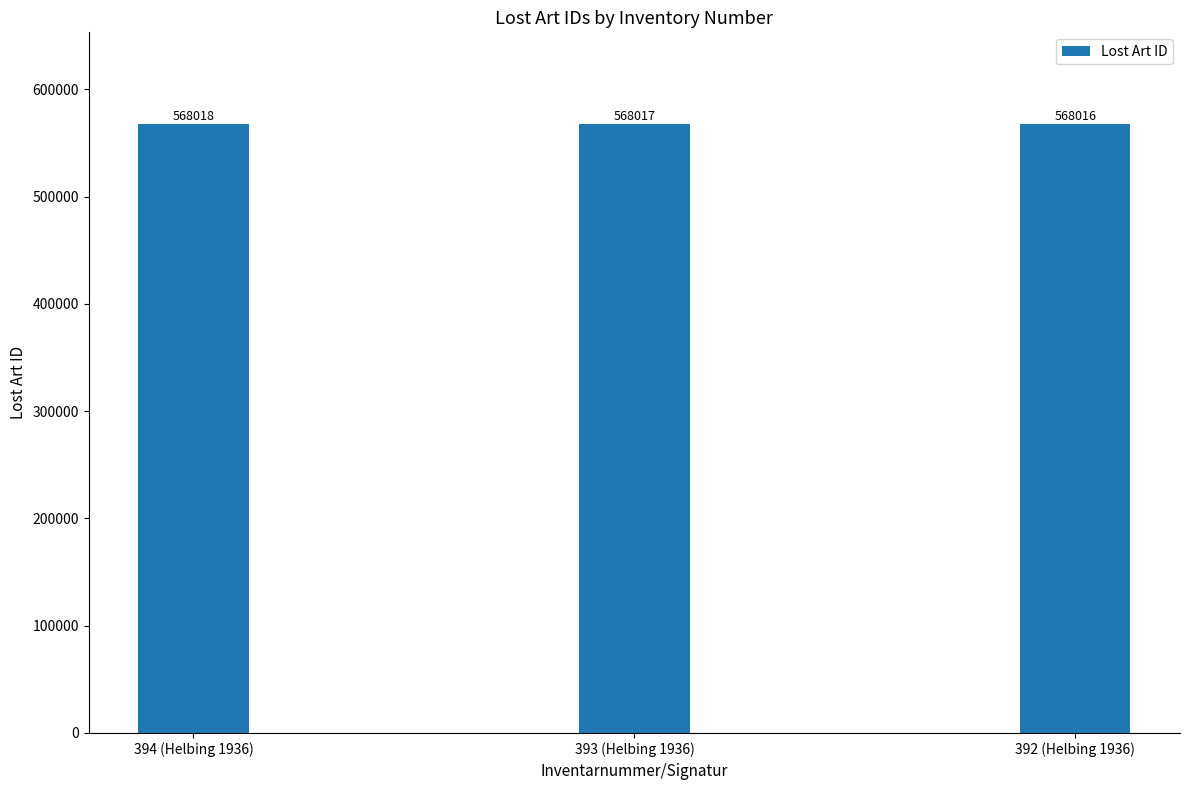

What is the sum of all values?

1704051